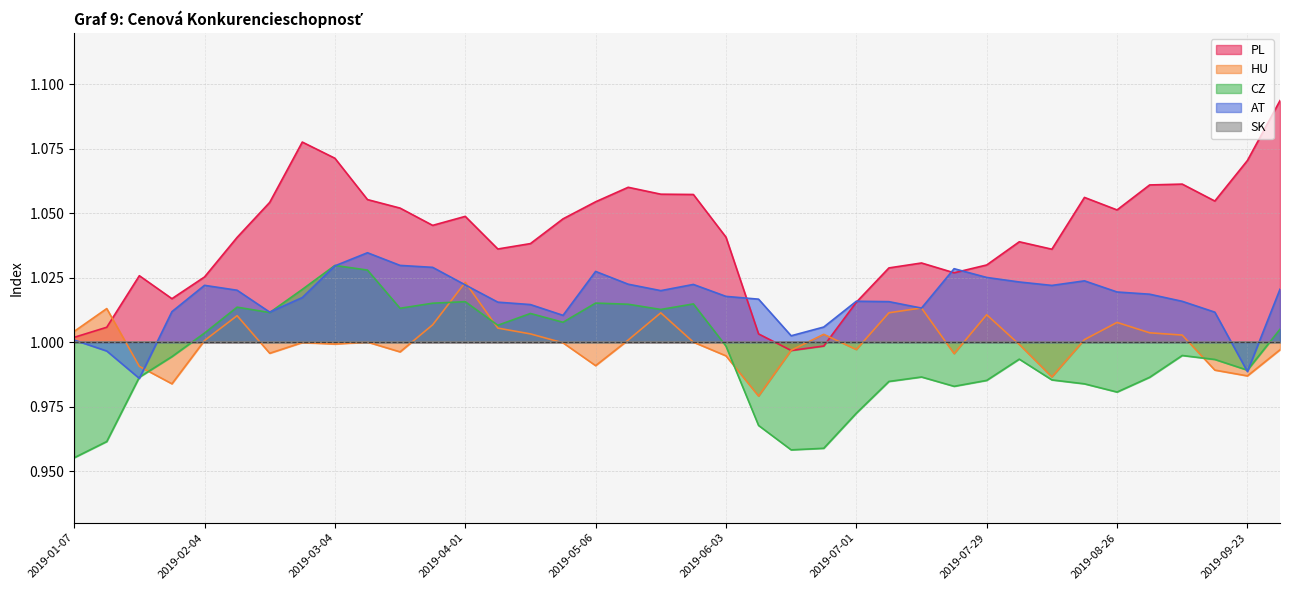

Is the value of PL at 2019-07-08 greater than the value of CZ at 2019-02-11?

Yes